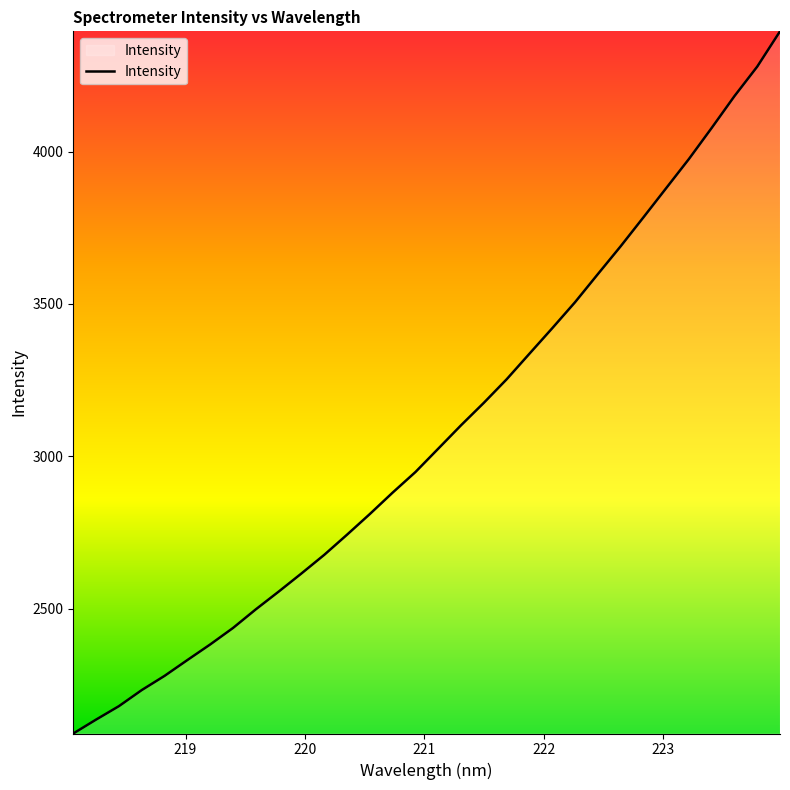

What is the difference between the maximum and minimum values?

2305.1